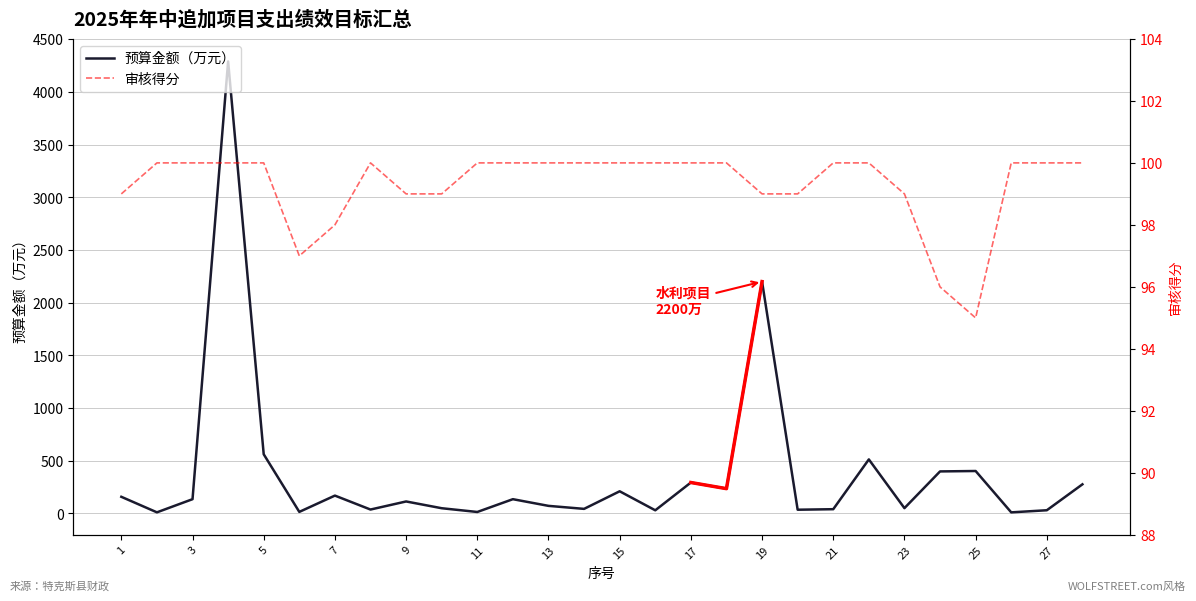

What is the difference between the maximum and minimum values in the 预算金额（万元） series?

4279.5